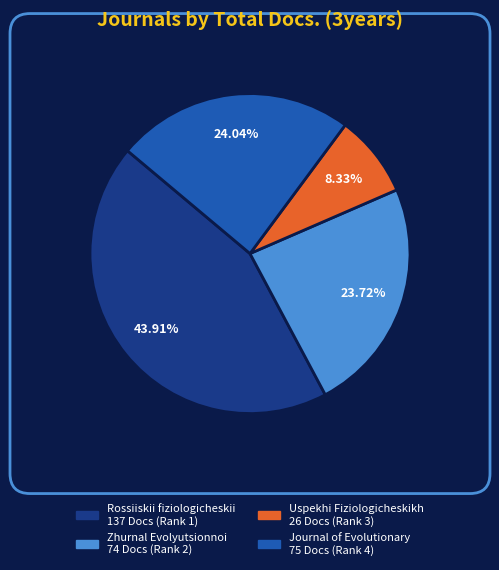

Does Uspekhi Fiziologicheskikh 26 Docs (Rank 3) represent more than half of the total?

No